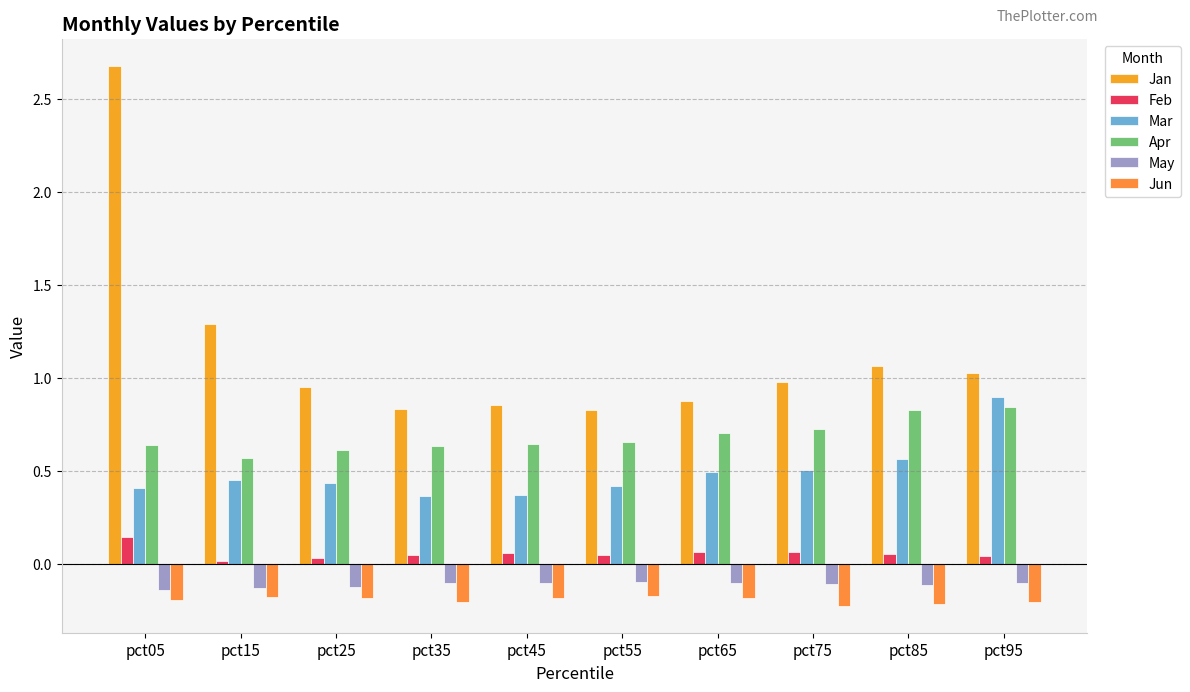

How many distinct data groups are displayed?

6